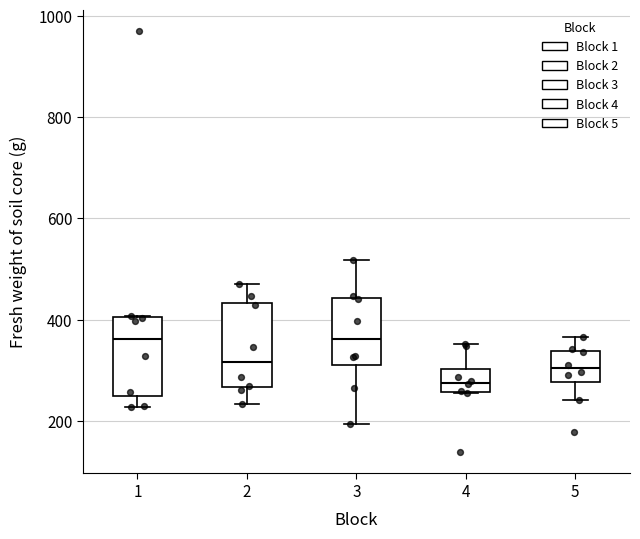

Reading left to right, read every box against the y-axis: the position of its median line, the range the box covers, and the ends of its whiskers. The values are not printed on the chart, so give them approximately, as read against the axis.

1: median 360, box 240 to 400, whiskers 220 to 400
2: median 320, box 260 to 440, whiskers 240 to 480
3: median 360, box 320 to 440, whiskers 200 to 520
4: median 280, box 260 to 300, whiskers 260 to 360
5: median 300, box 280 to 340, whiskers 240 to 360